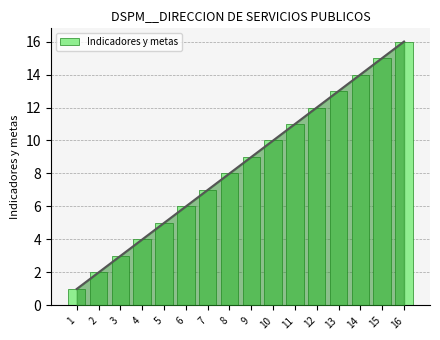

Reading right to left, extract all data points from this chart.

16	15	14	13	12	11	10	9	8	7	6	5	4	3	2	1